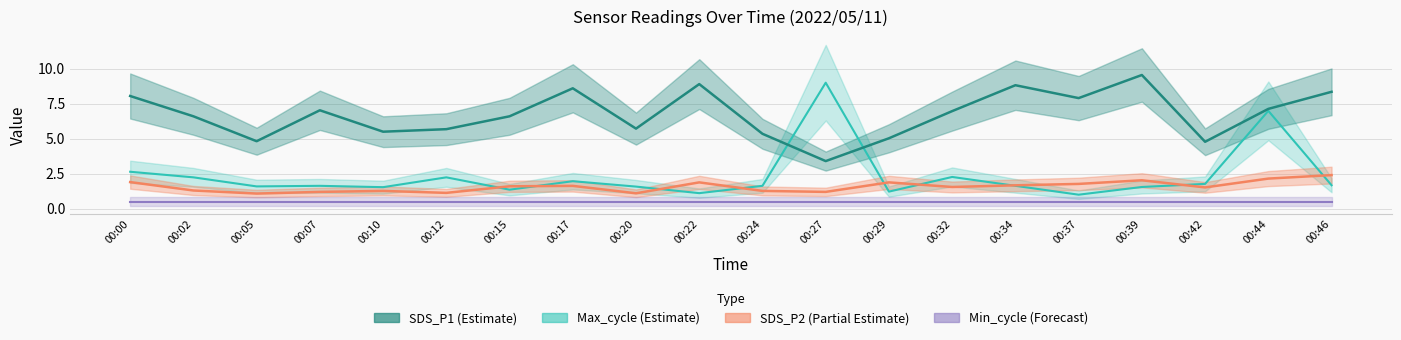

True or false: SDS_P1 has a value of 9.6 at 00:39.

True